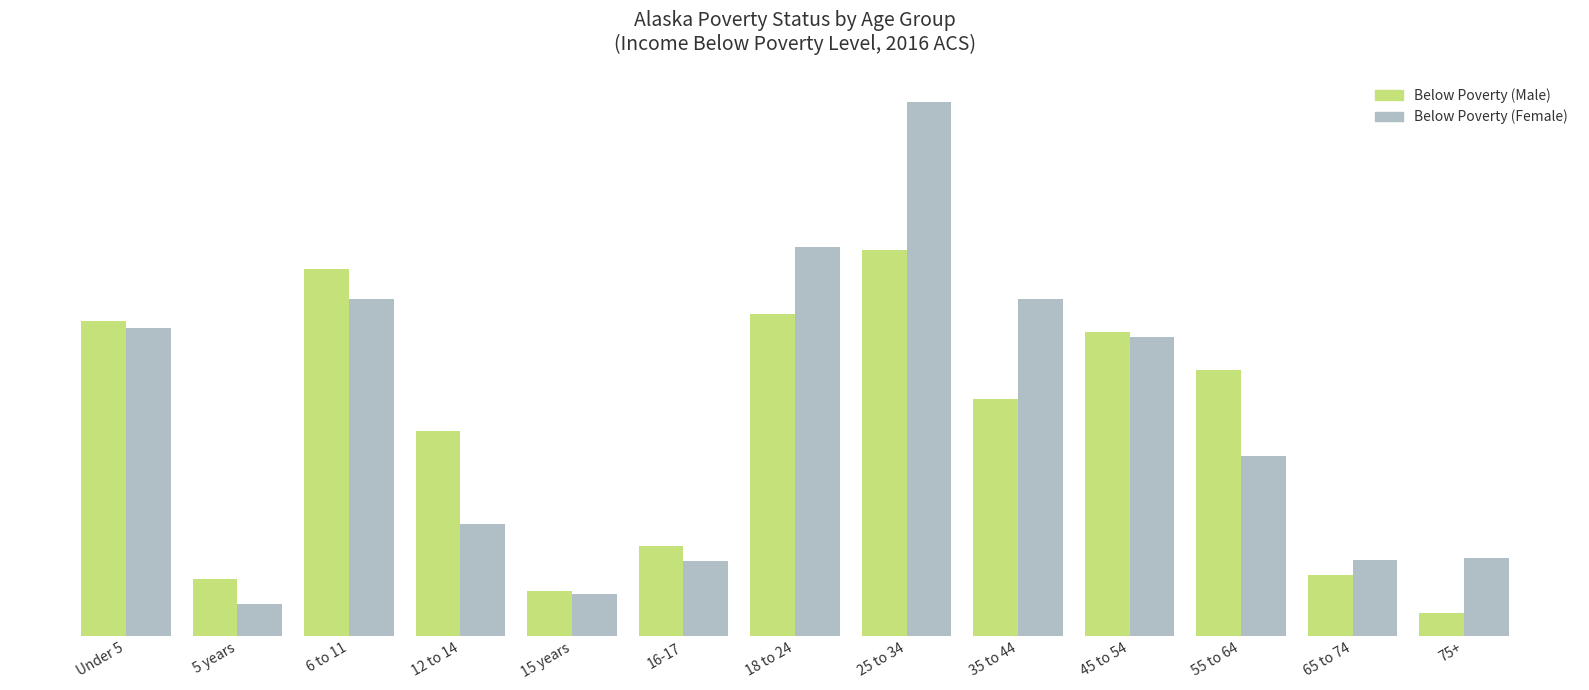

What are all the series names shown in the legend?

Below Poverty (Male), Below Poverty (Female)